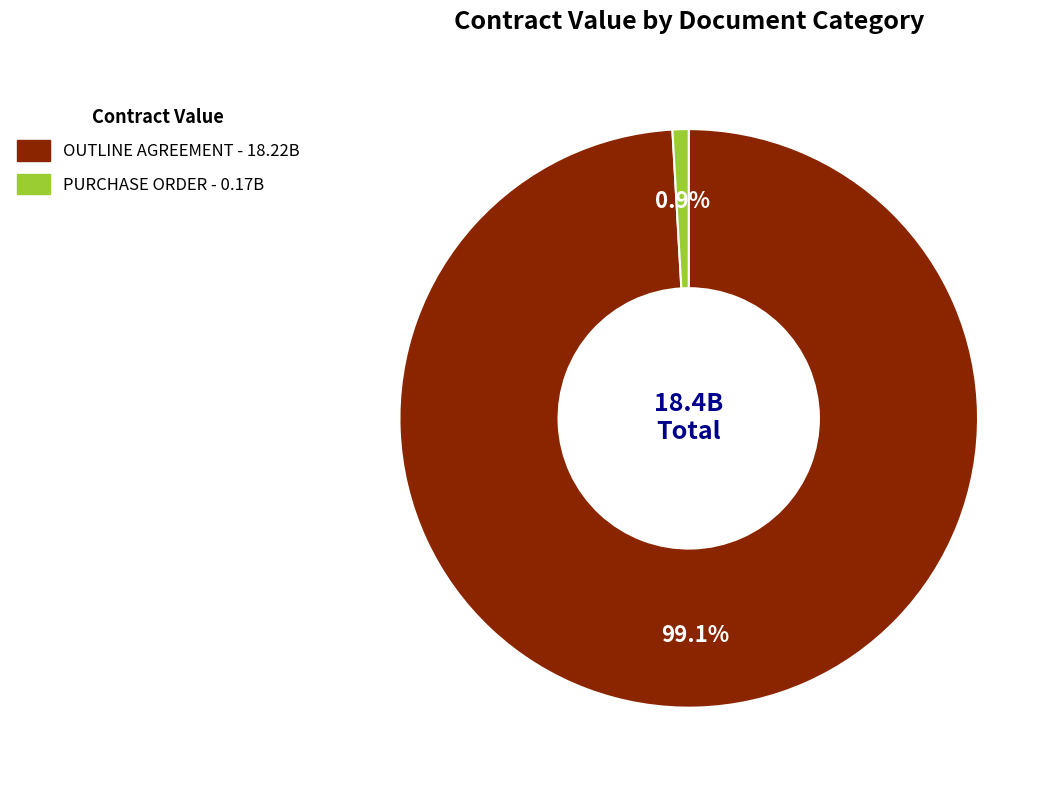

To the nearest percent, what is the combined percentage of OUTLINE AGREEMENT and PURCHASE ORDER?

100%